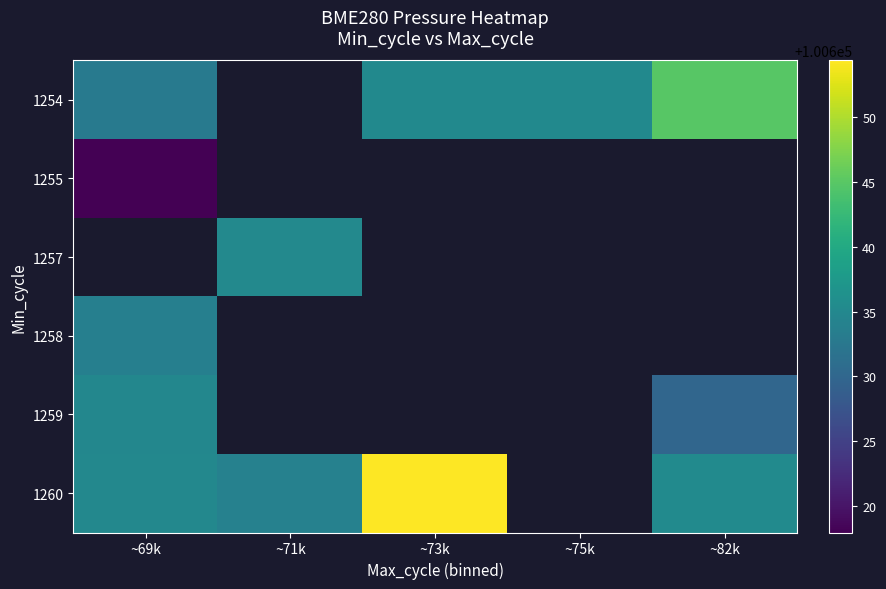

What is the difference between the highest and lowest values at ~73k?

19.2